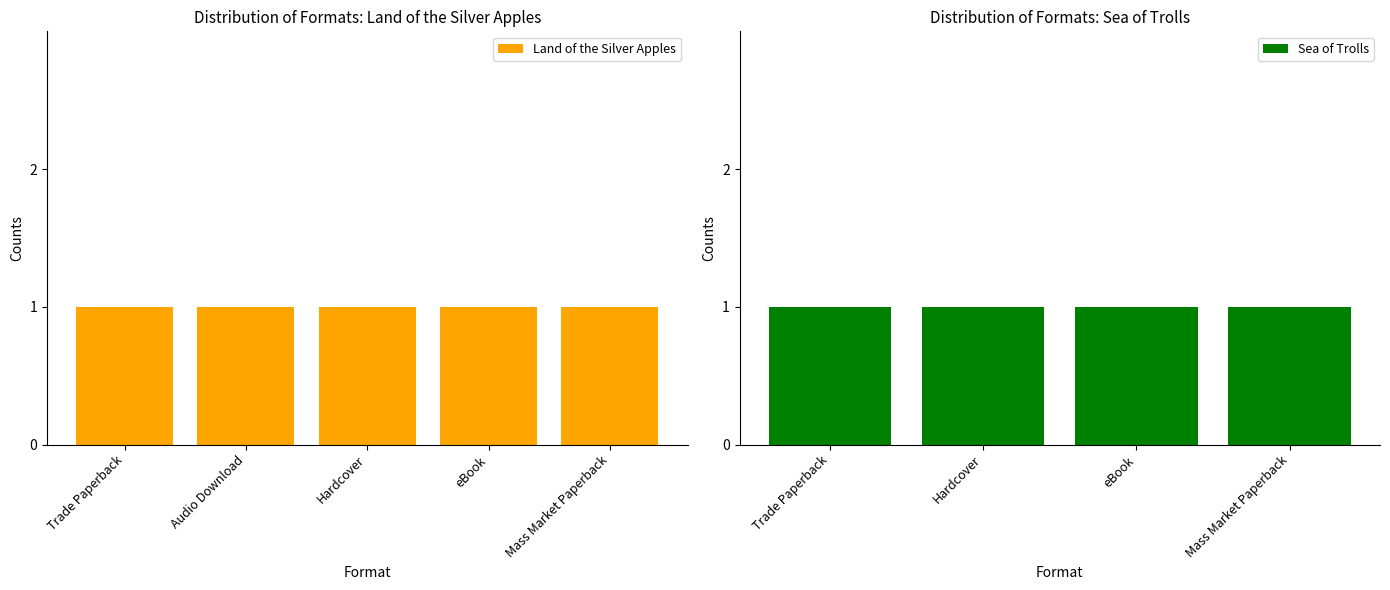

True or false: Sea of Trolls has a value of 0 at 4.

False